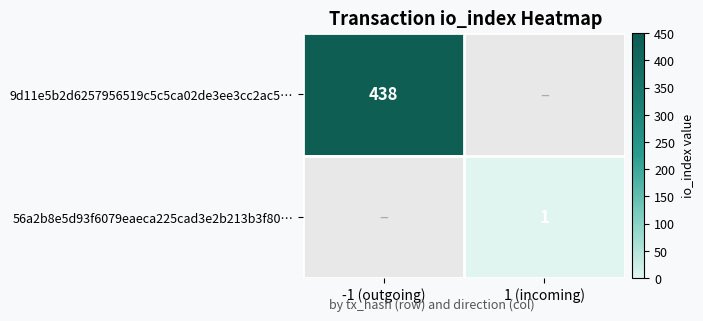

Which has a higher value, 1 (incoming) or -1 (outgoing)?

-1 (outgoing)